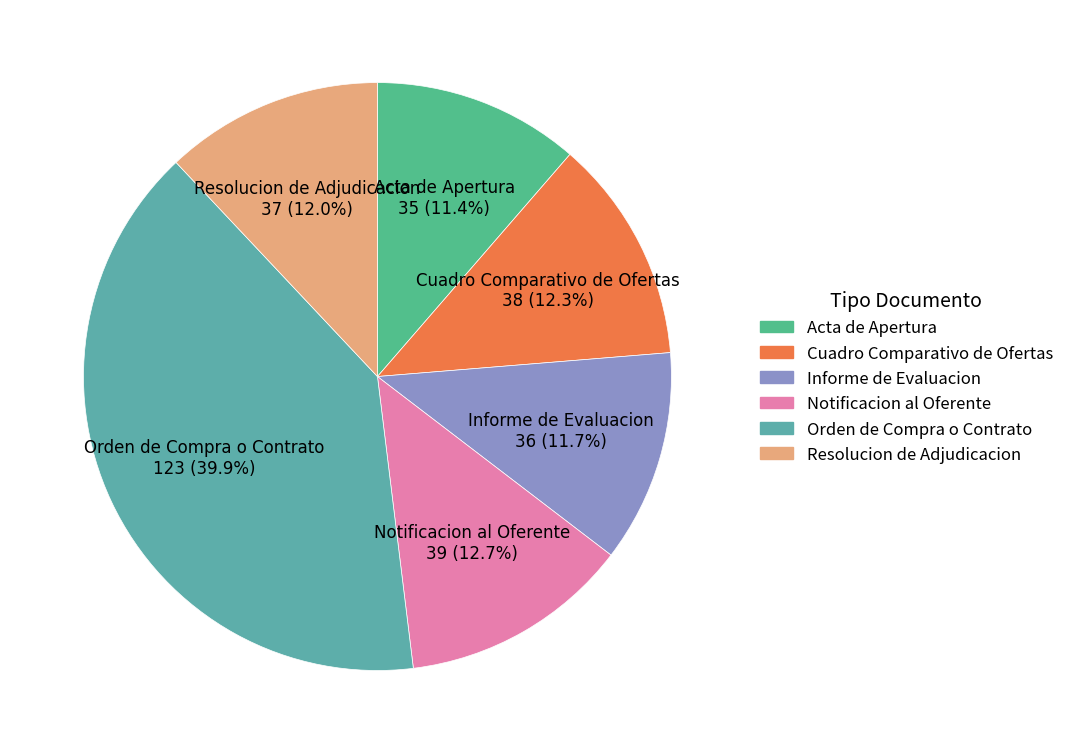

Does any single category account for the majority?

No